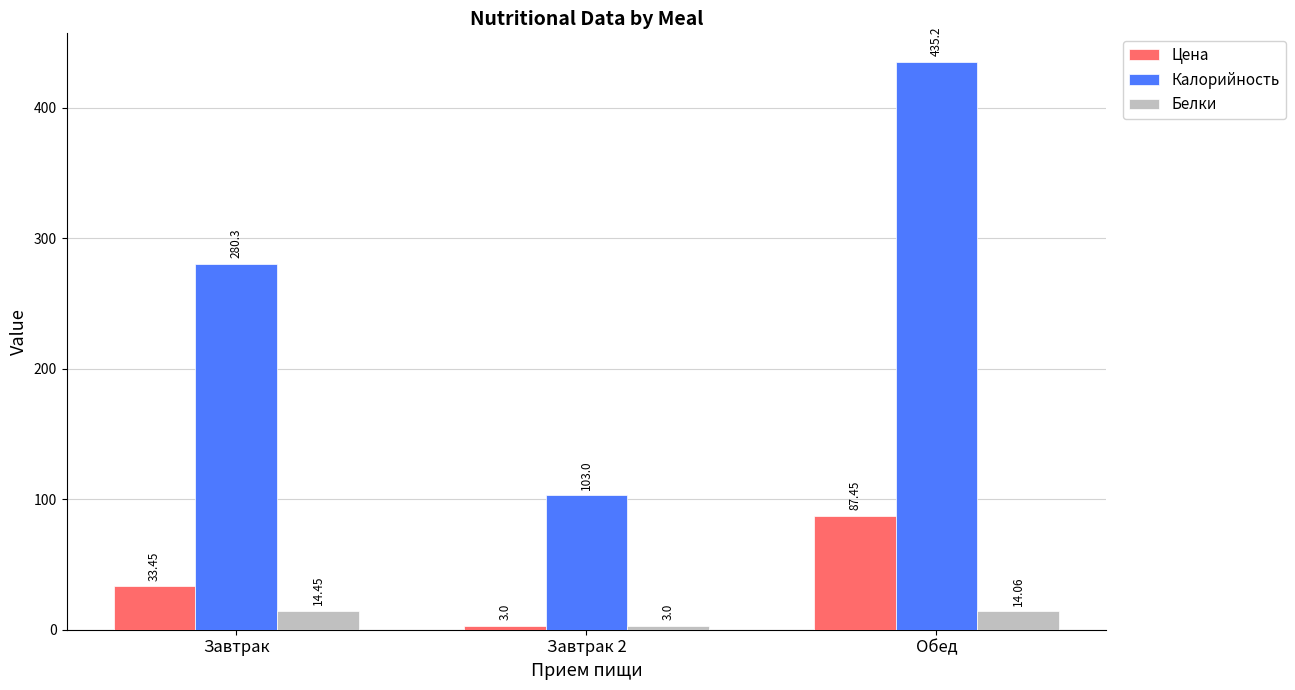

What is the total value across all series at Завтрак 2?

109.0